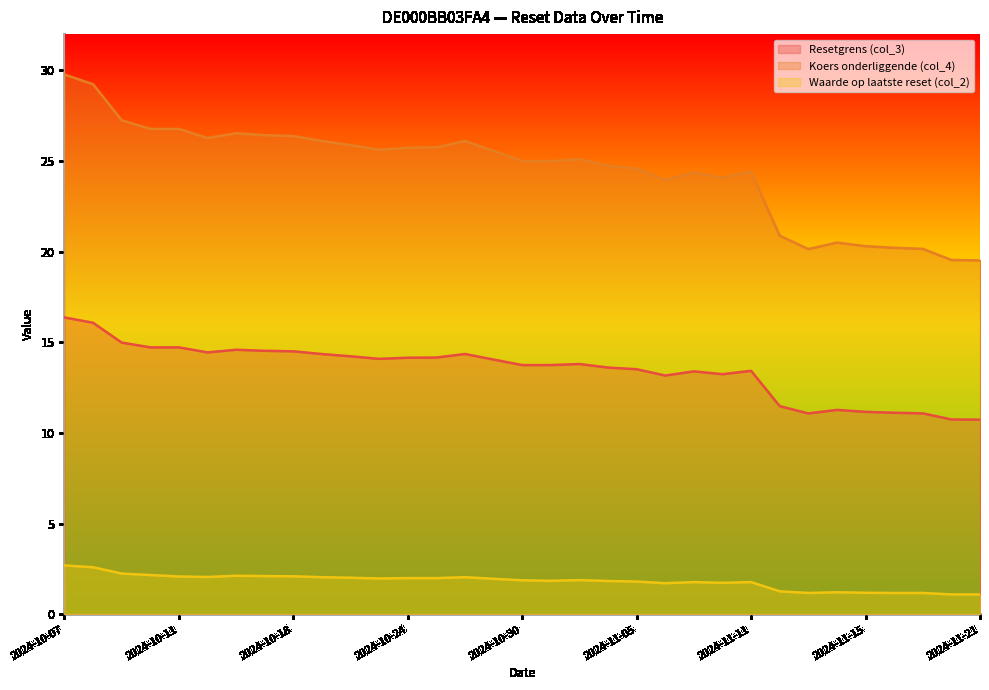

What is the difference between the second highest and second lowest values in the Resetgrens (col_3) series?

5.3